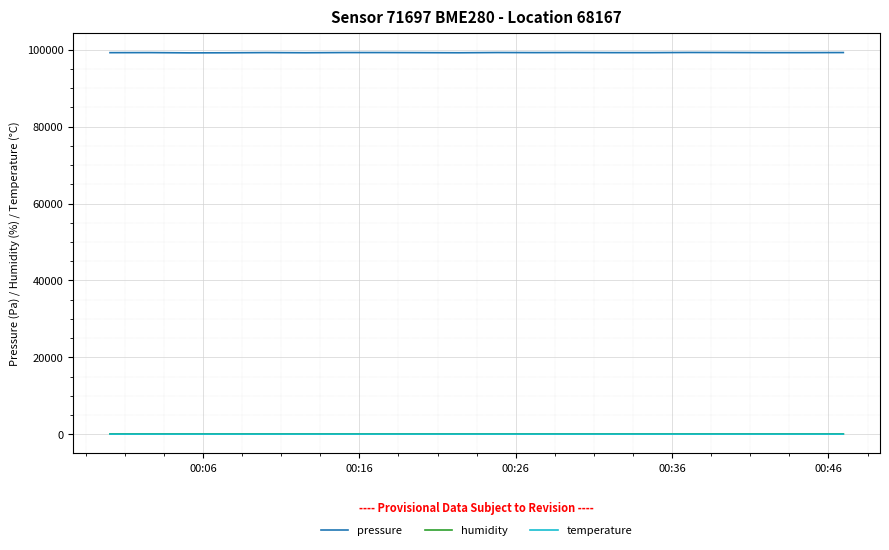

Which series has the largest total across all categories?

pressure